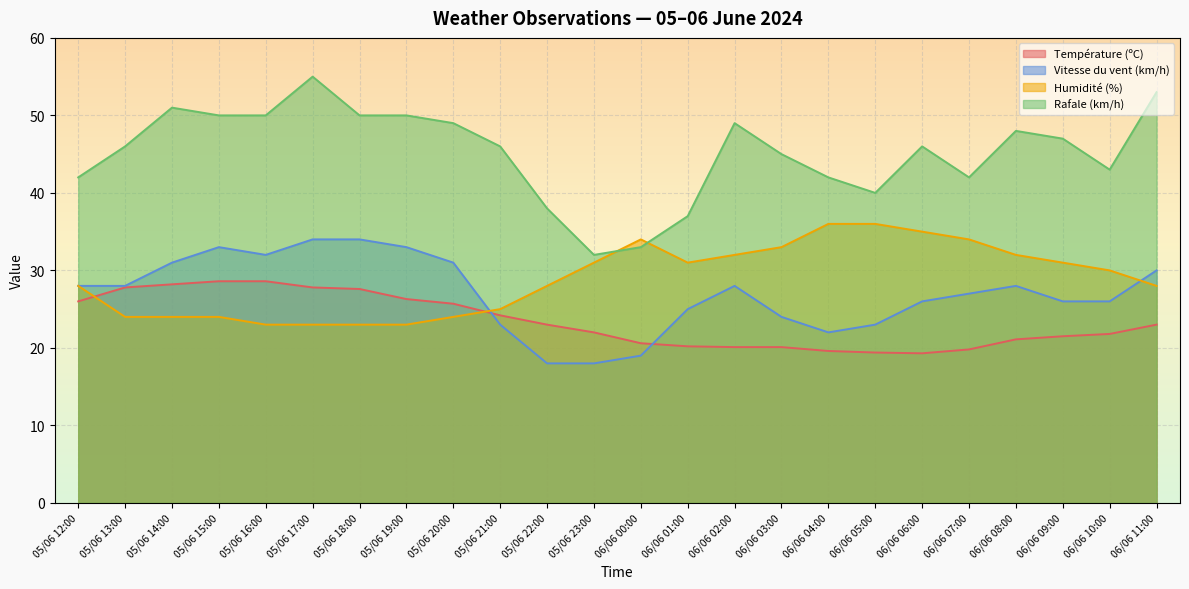

How many data points in Température (ºC) are above 23?

10